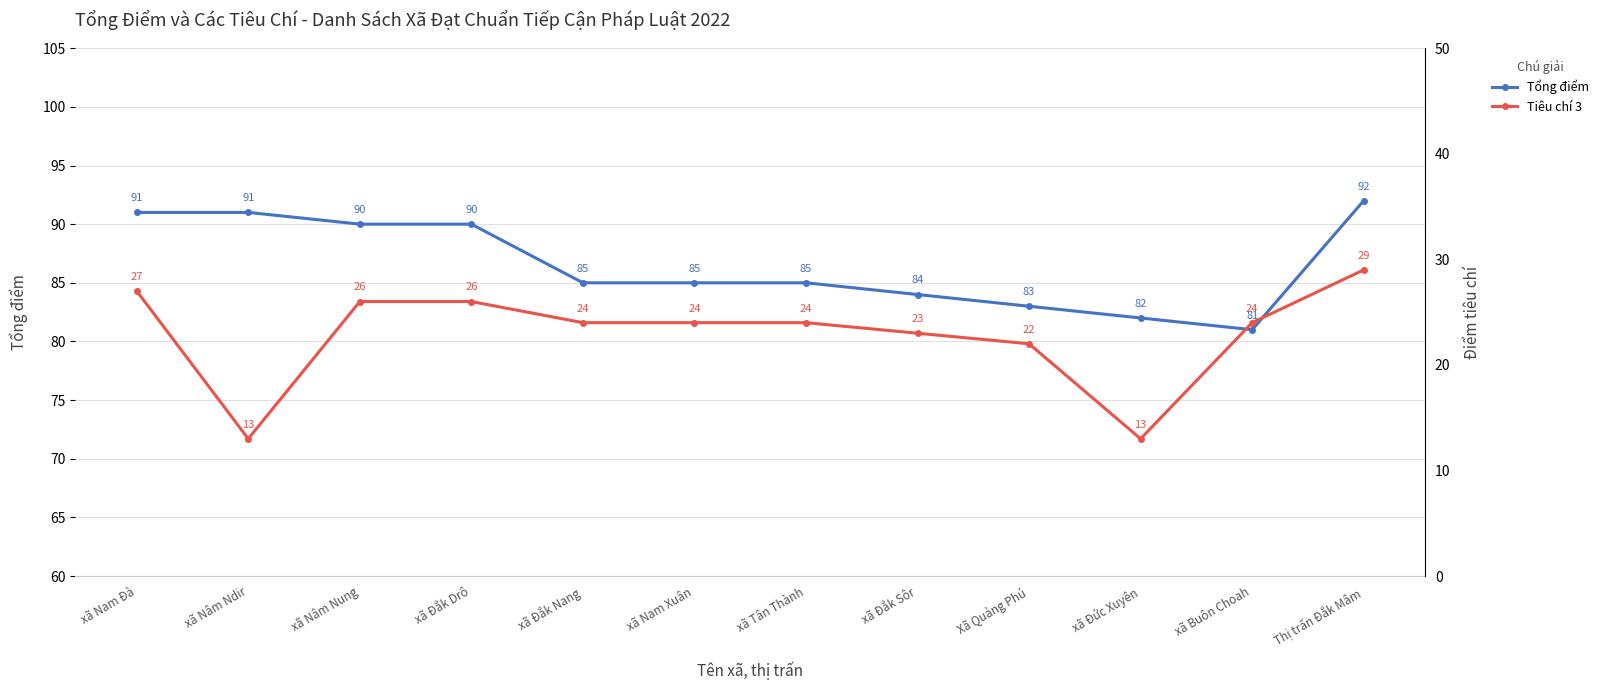

Which category has the lowest value across all series?

xã Nâm Ndir